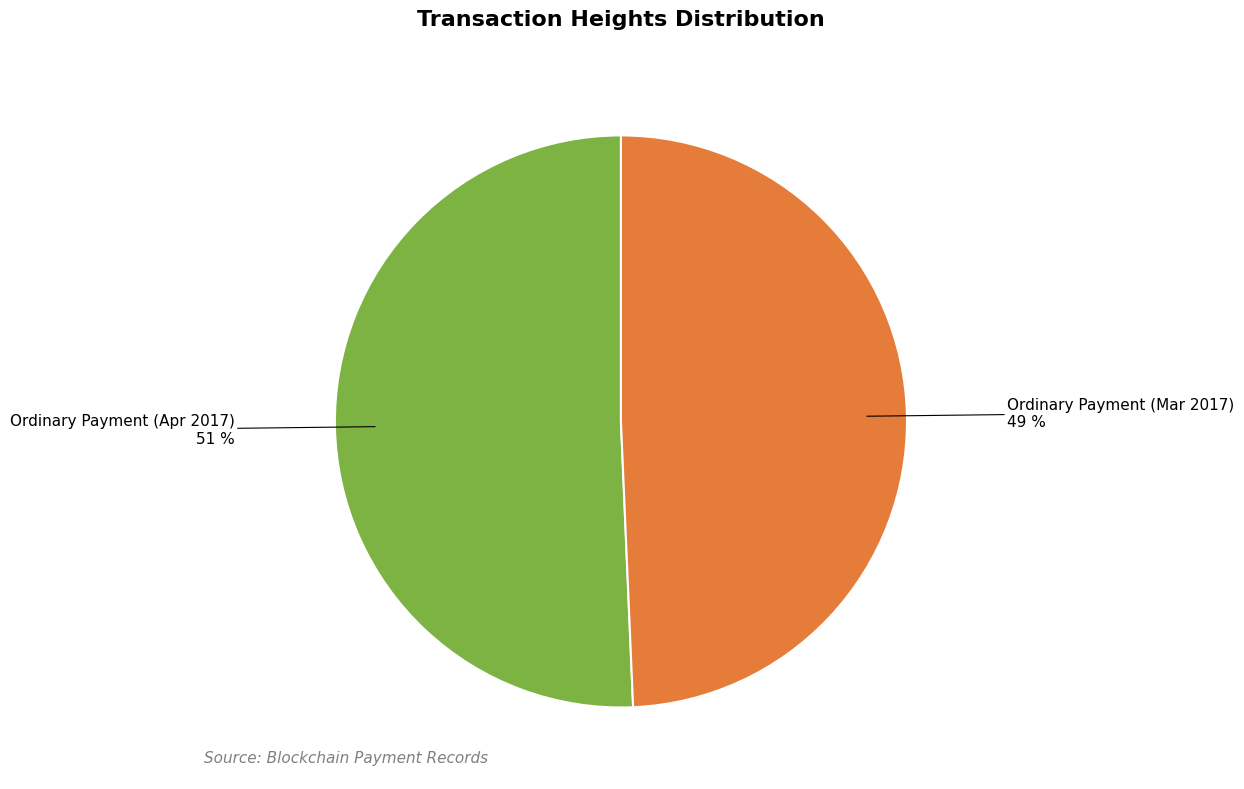

Is there a majority slice in this chart?

Yes